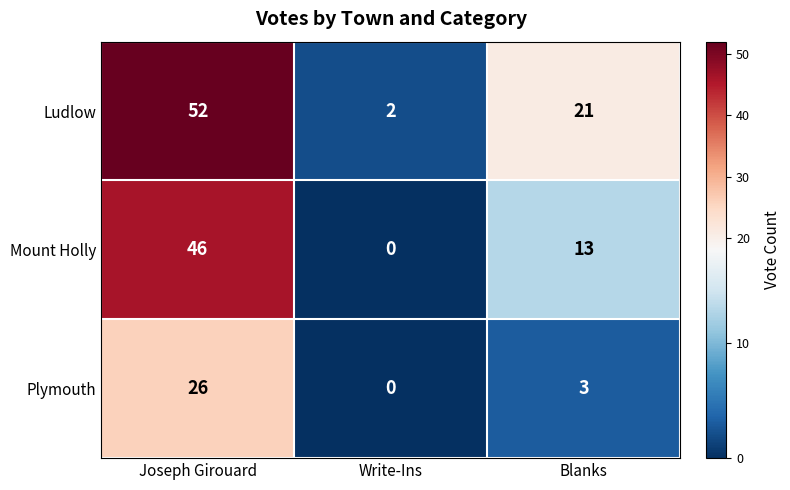

How many categories are shown in the chart?

3